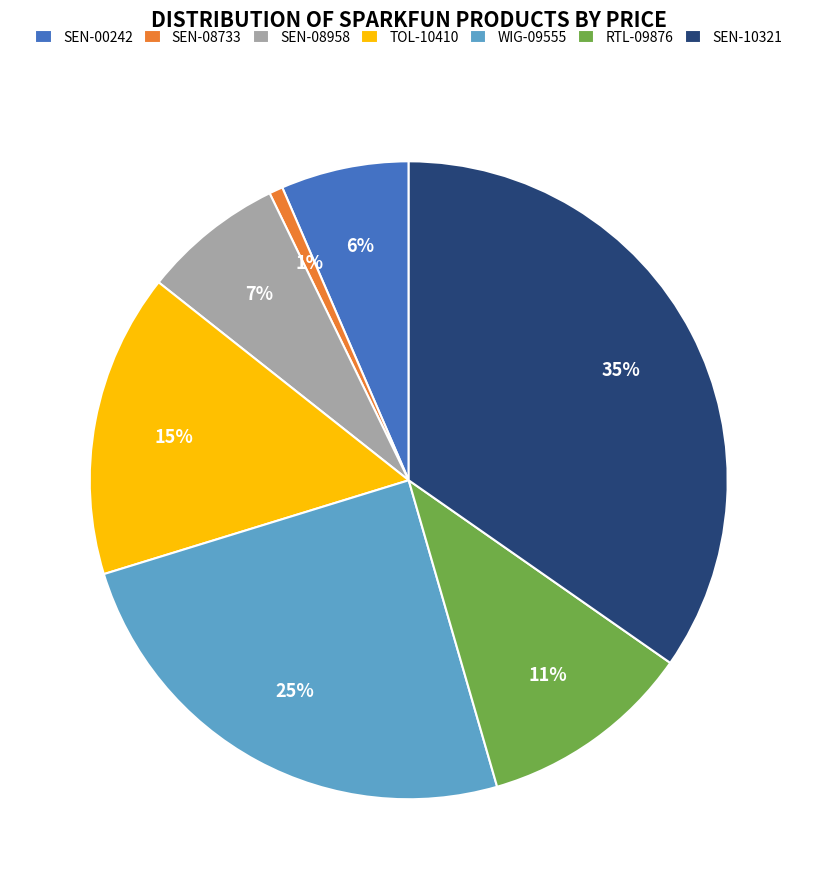

To the nearest percent, what portion does WIG-09555 represent?

25%